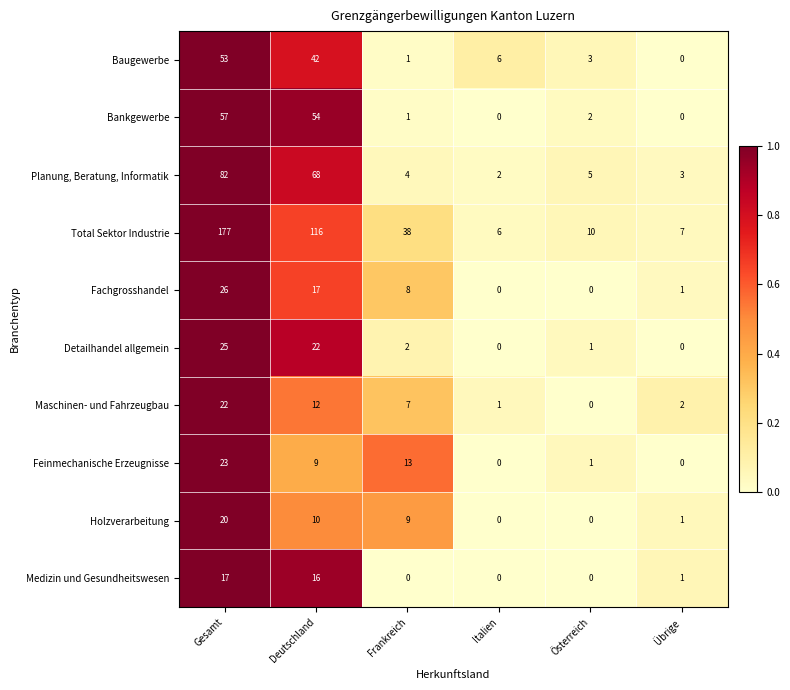

How many data points does each series have?

6